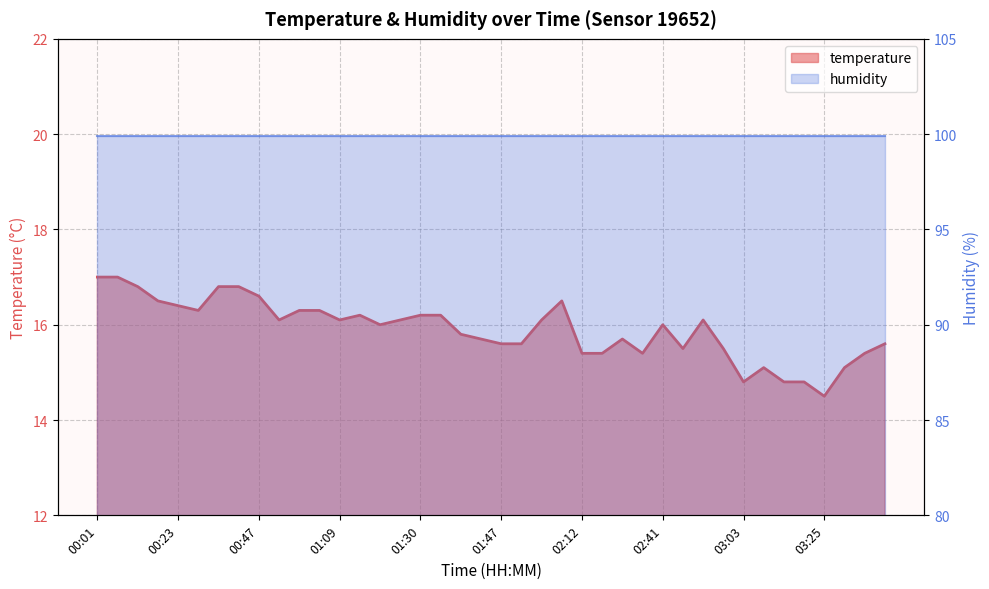

How many data points are above 16?

20